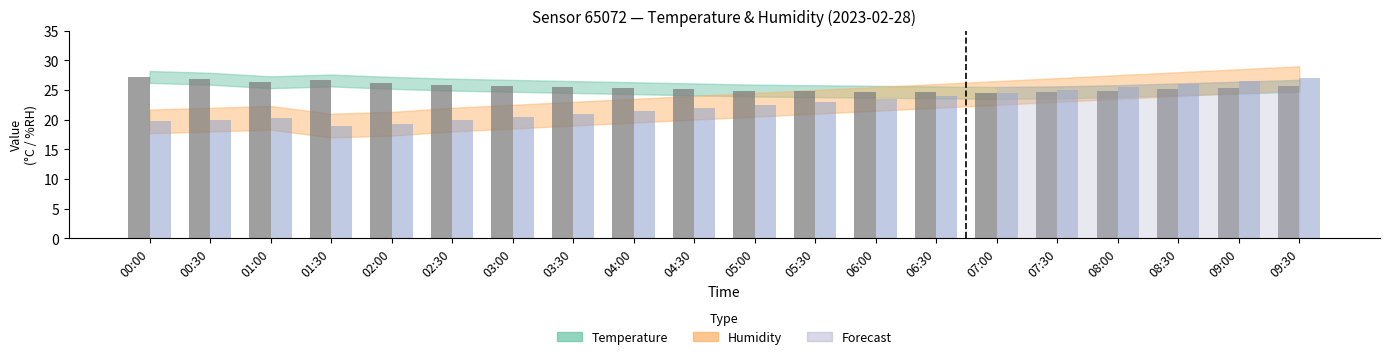

What is the spread (max minus min) of values at 00:00?

7.5